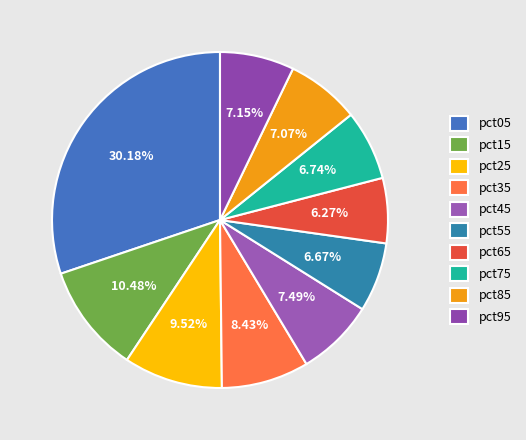

What percentage is the pct75 slice, to the nearest percent?

7%